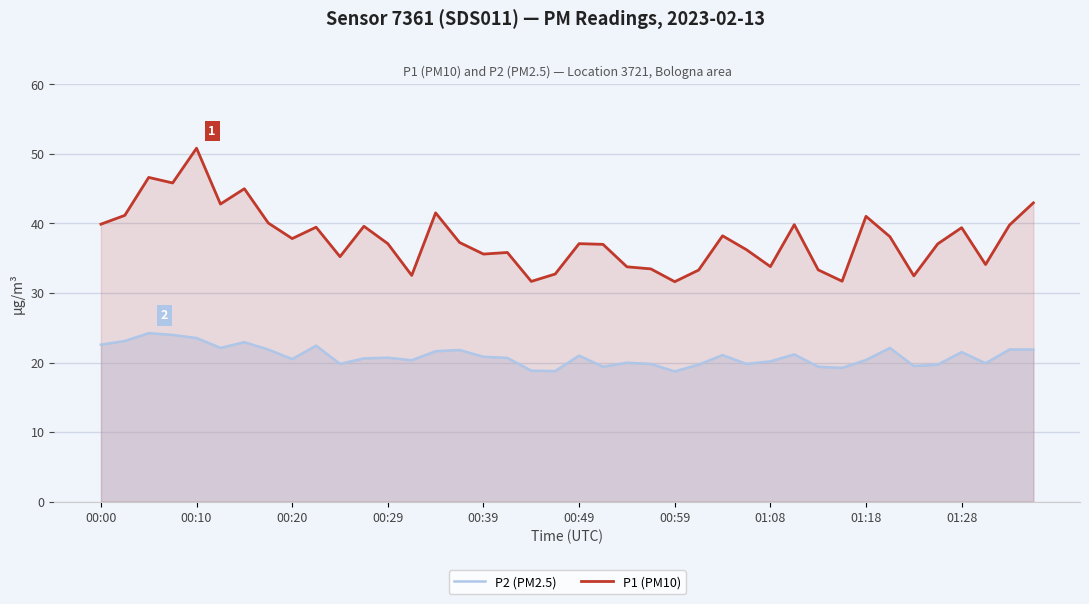

What is the difference between the maximum and minimum values in the P2 (PM2.5) series?

5.5